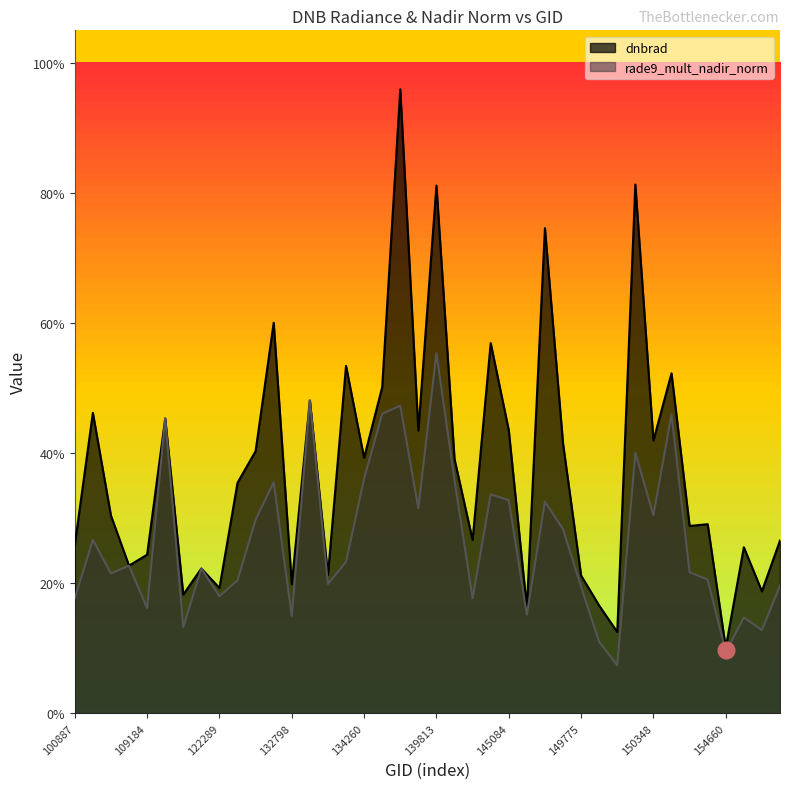

Reading left to right, what are all the values shown in this chart?

dnbrad: 0.3	0.5	0.3	0.2	0.2	0.5	0.2	0.2	0.2	0.4	0.4	0.6	0.2	0.5	0.2	0.5	0.4	0.5	1.0	0.4	0.8	0.4	0.3	0.6	0.4	0.2	0.7	0.4	0.2	0.2	0.1	0.8	0.4	0.5	0.3	0.3	0.1	0.3	0.2	0.3
rade9_mult_nadir_norm: 0.2	0.3	0.2	0.2	0.2	0.5	0.1	0.2	0.2	0.2	0.3	0.4	0.1	0.5	0.2	0.2	0.4	0.5	0.5	0.3	0.6	0.4	0.2	0.3	0.3	0.2	0.3	0.3	0.2	0.1	0.1	0.4	0.3	0.5	0.2	0.2	0.1	0.1	0.1	0.2